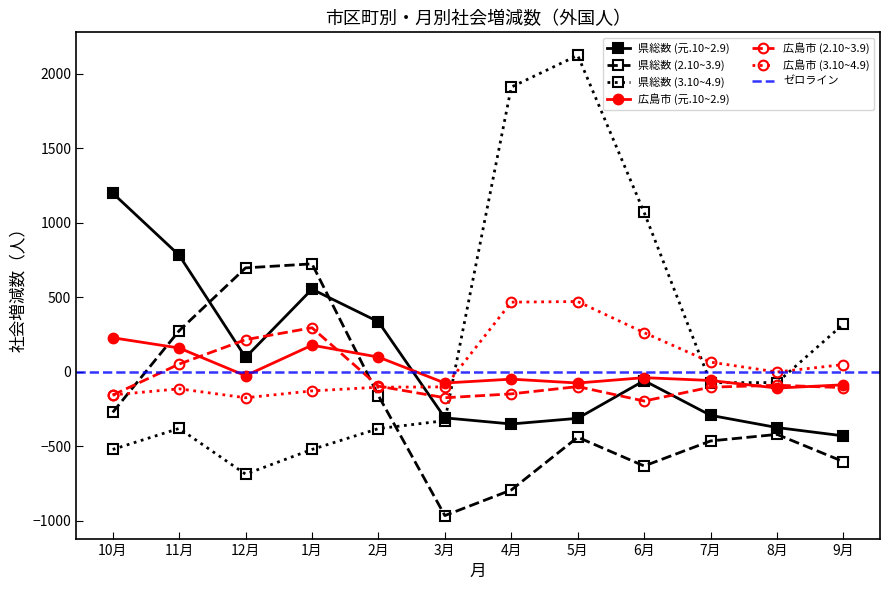

Between 1月 and 9月, which series saw the biggest shift?

県総数 (2.10~3.9)